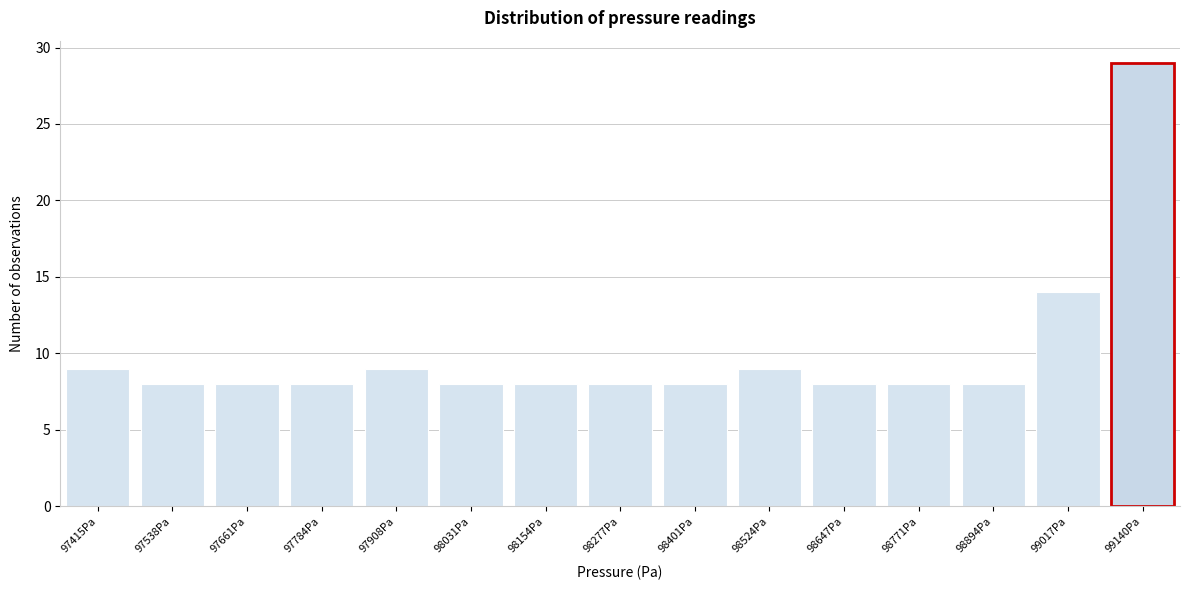

Reading left to right, transcribe all the data shown in this chart.

97415Pa=9	97538Pa=8	97661Pa=8	97784Pa=8	97908Pa=9	98031Pa=8	98154Pa=8	98277Pa=8	98401Pa=8	98524Pa=9	98647Pa=8	98771Pa=8	98894Pa=8	99017Pa=14	99140Pa=29